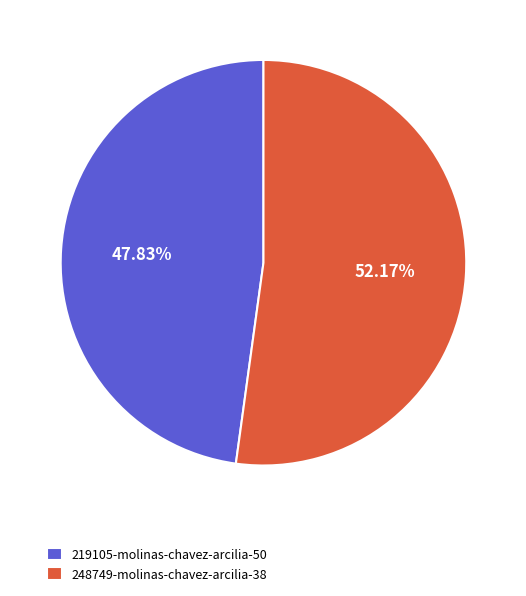

Does any single category account for the majority?

Yes